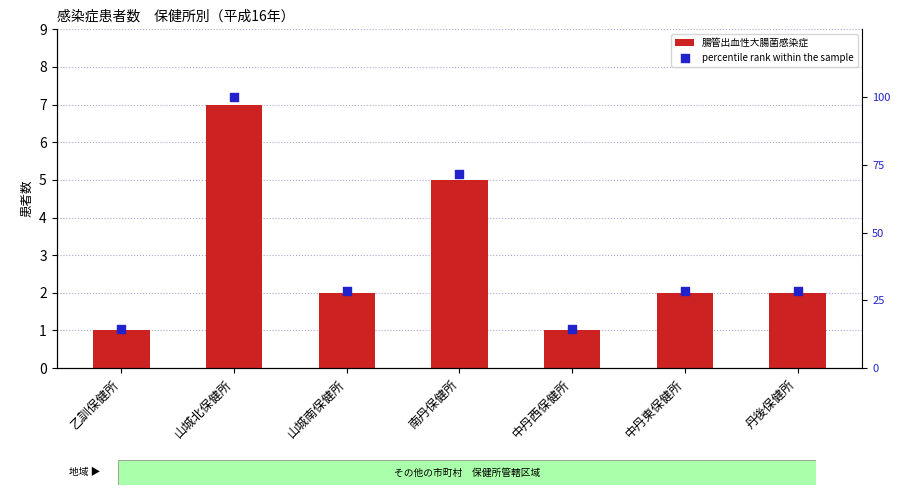

Which series reaches the minimum Y coordinate?

腸管出血性大腸菌感染症